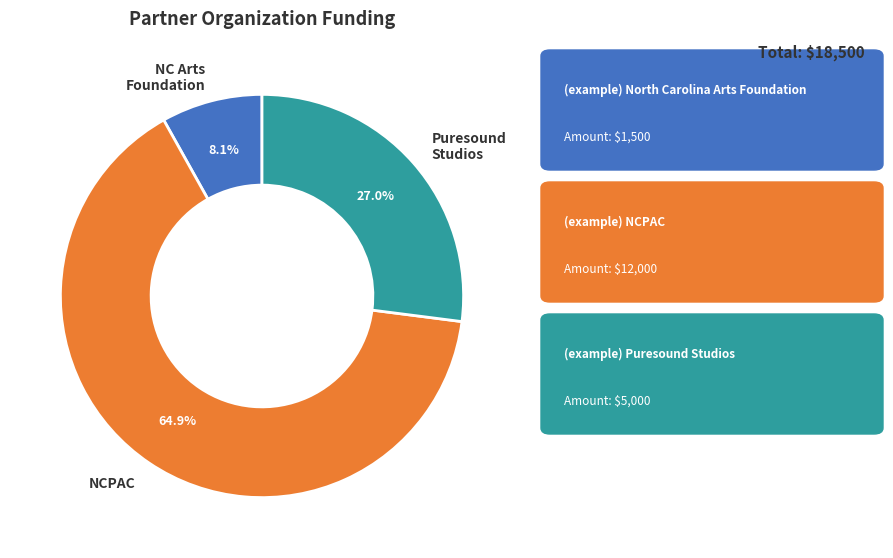

Does any single category account for the majority?

Yes